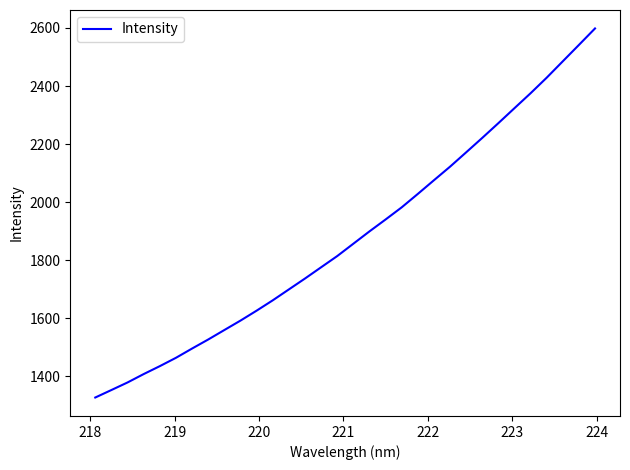

What is the difference between the maximum and minimum values?

1270.8